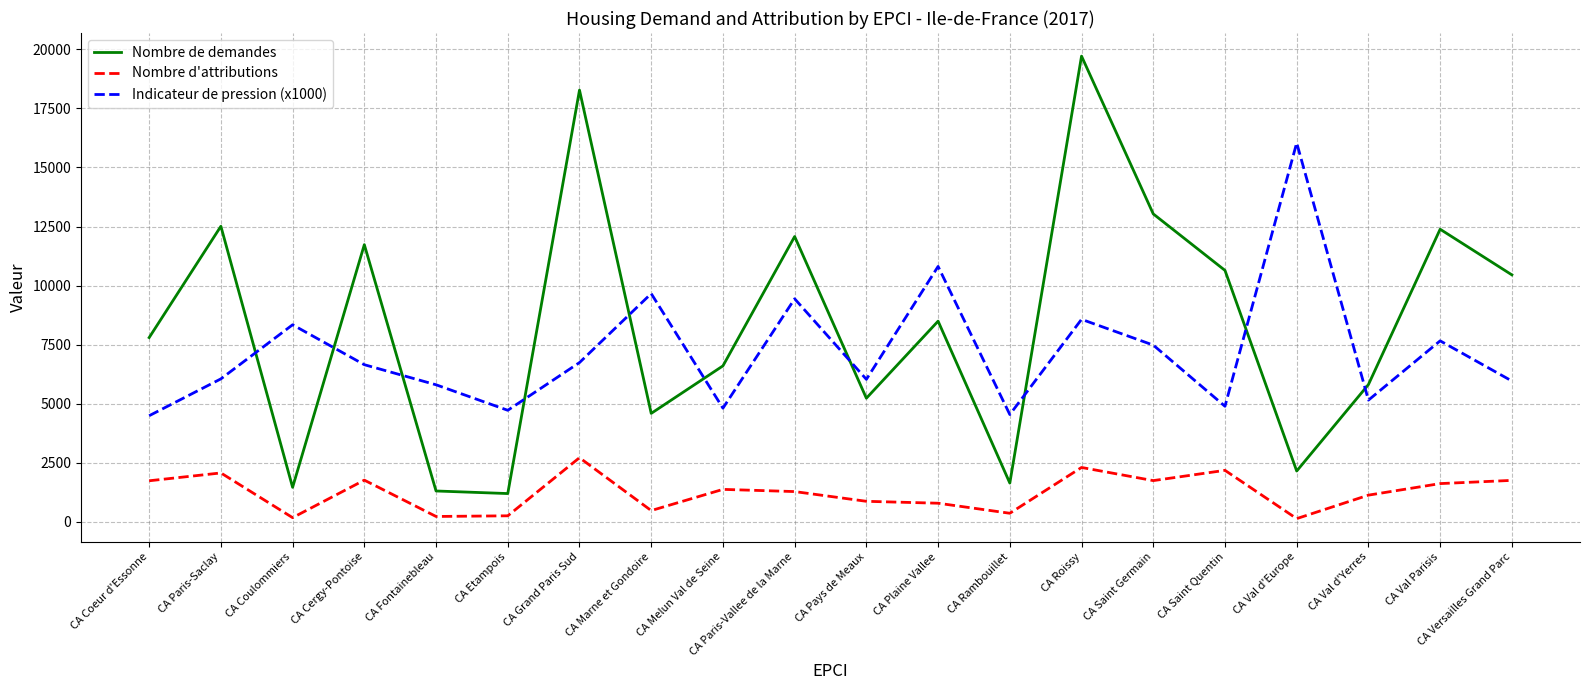

What is the difference between the Nombre d'attributions values at CA Coulommiers and CA Fontainebleau?

50